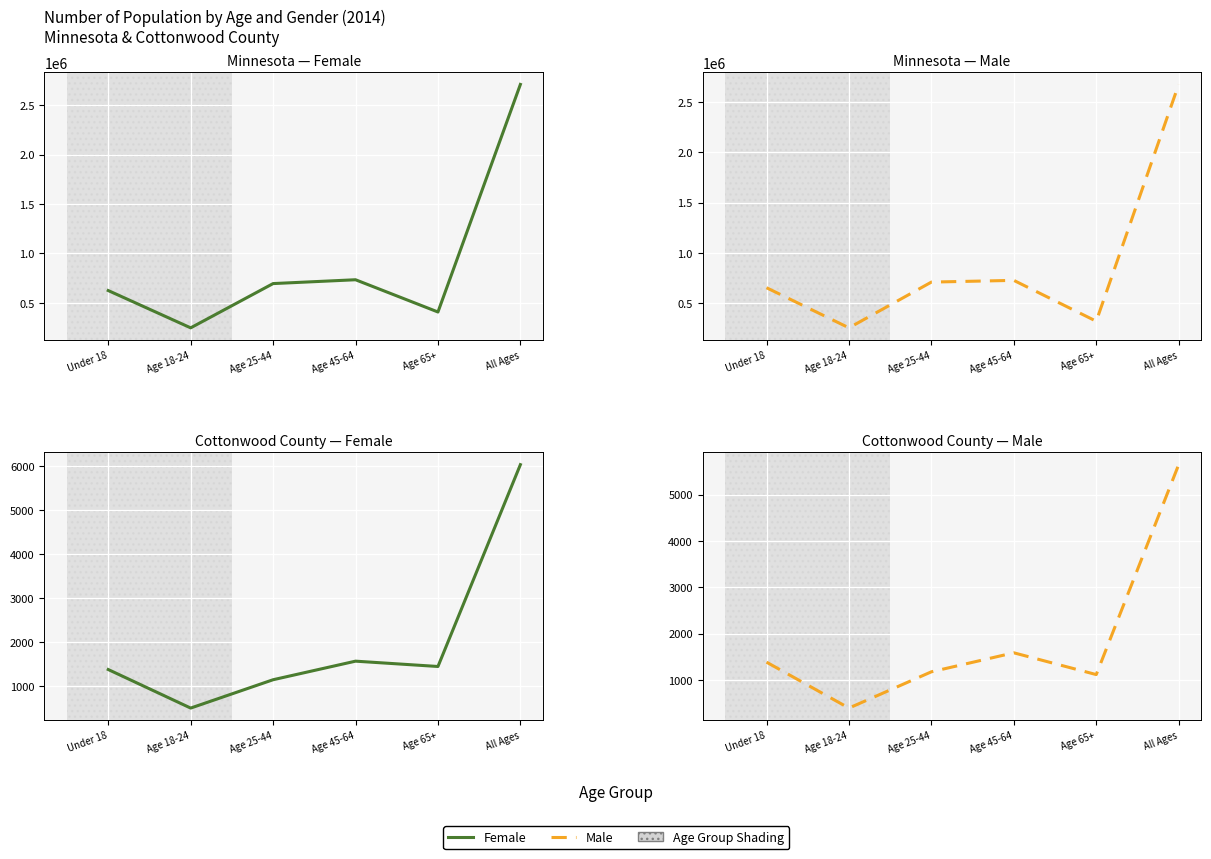

How many interior local peaks does the Male series have?

1